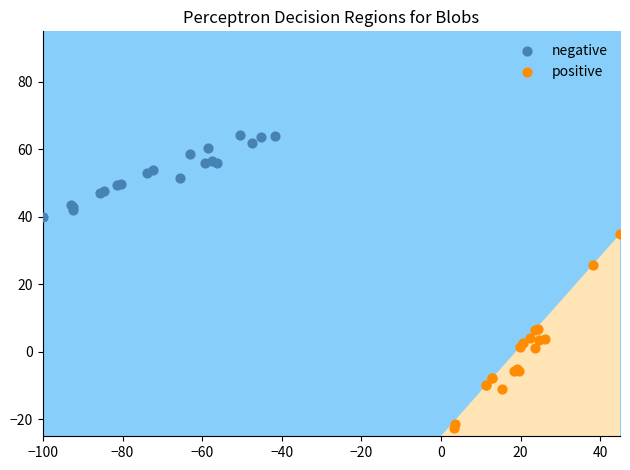

Which series has the largest Y range (max minus min)?

positive